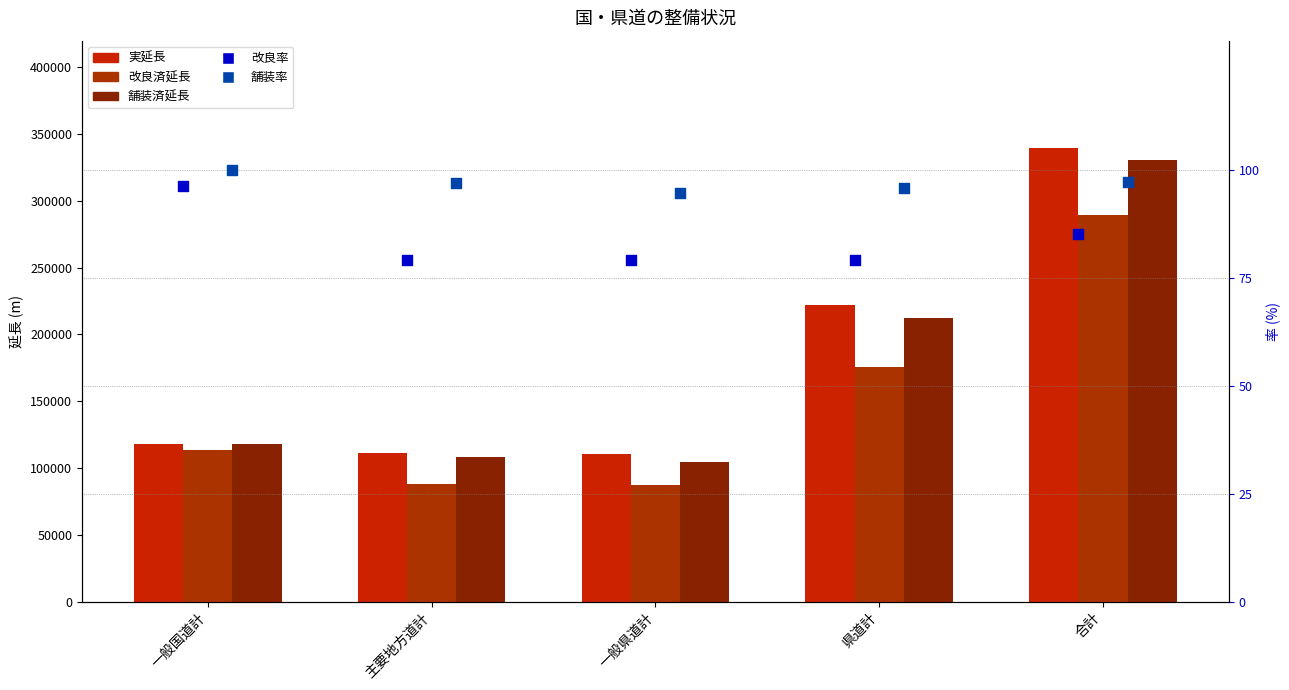

At how many categories does at least one series exceed 46606?

5